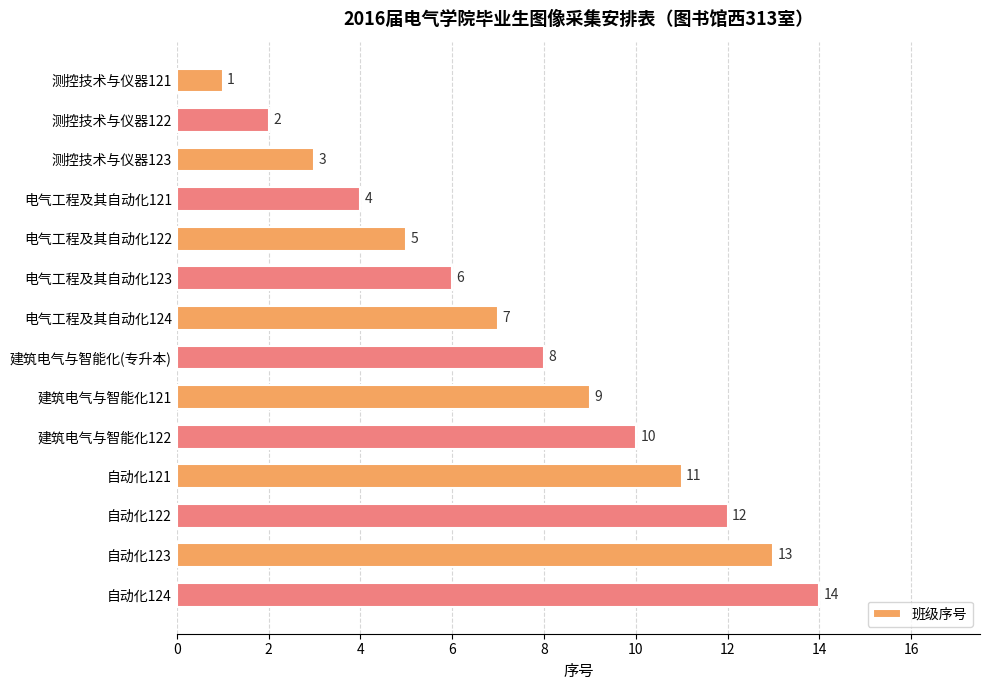

Approximately how many times larger is the value at 电气工程及其自动化122 compared to 建筑电气与智能化122?

0.5